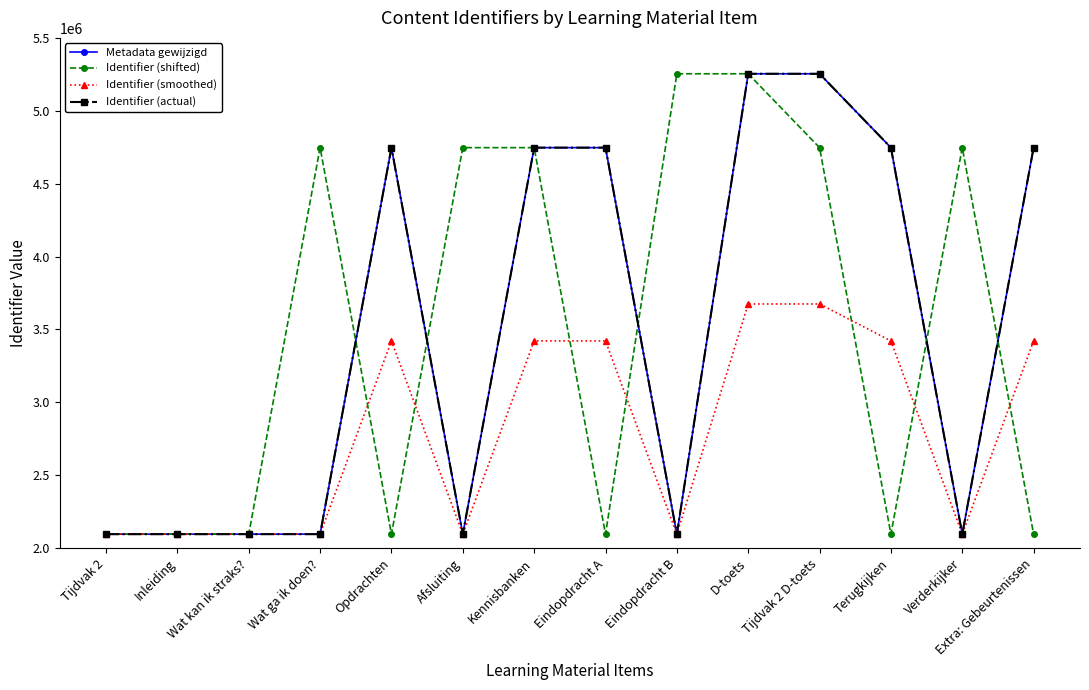

True or false: Metadata gewijzigd has a value of 6326428 at Extra: Gebeurtenissen.

False